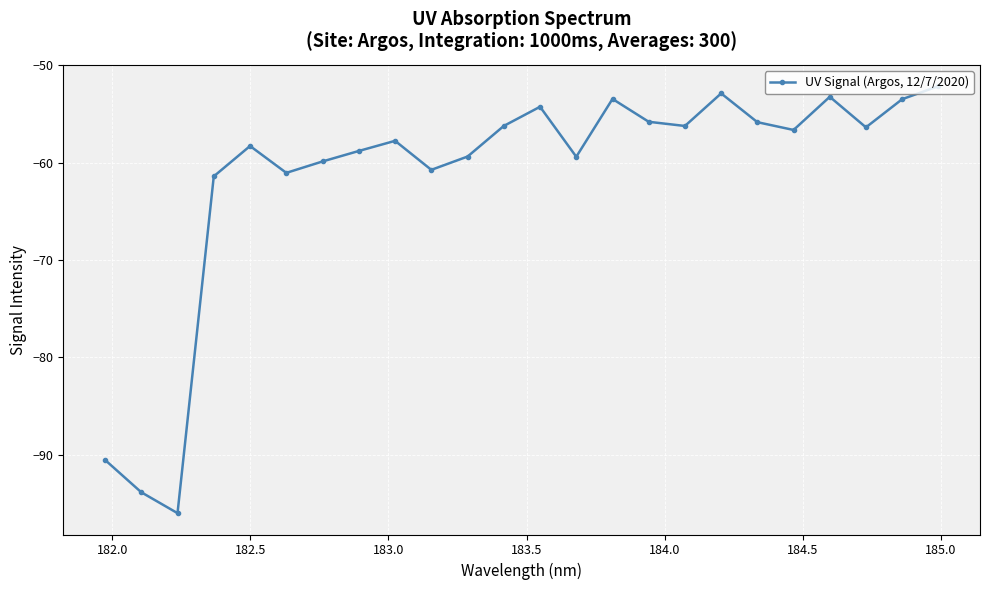

What is the smallest value displayed?

-96.0